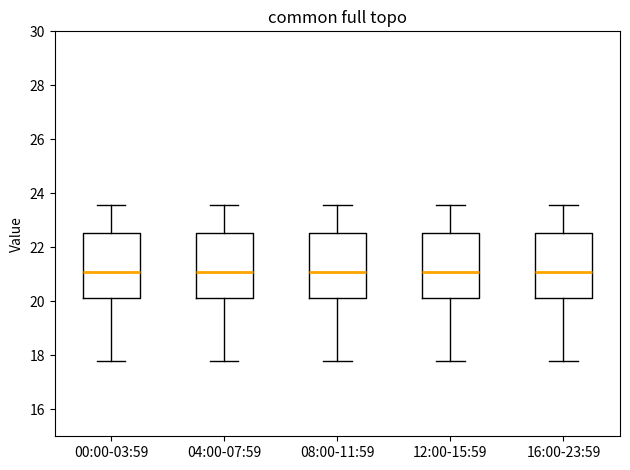

Where does the median line of the box for 04:00-07:59 sit on the y-axis? The values are not printed on the chart, so give them approximately, as read against the axis.

21.0